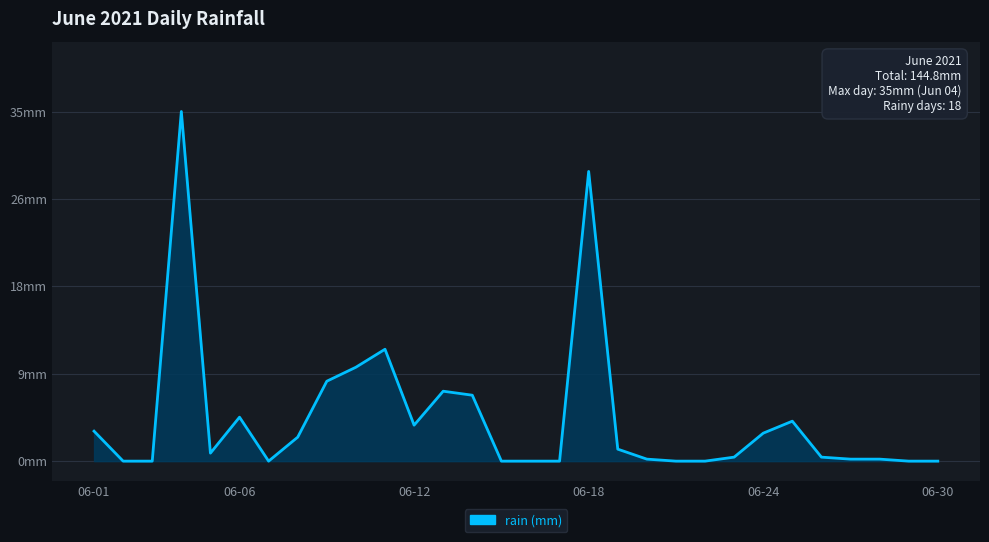

Where is the data nearest to the value 17?

2021-06-11